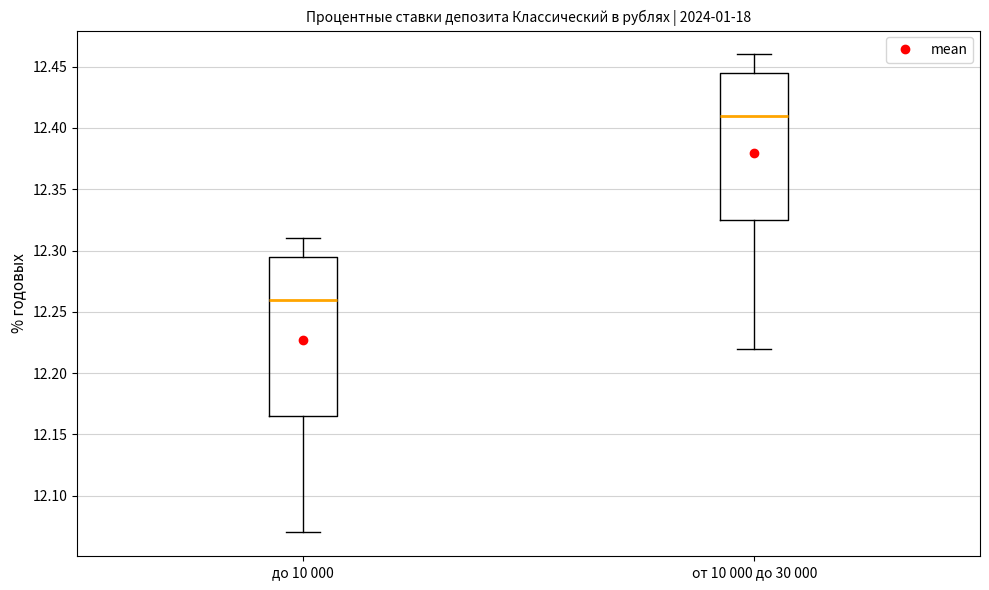

Which box has the lowest median line?

до 10 000